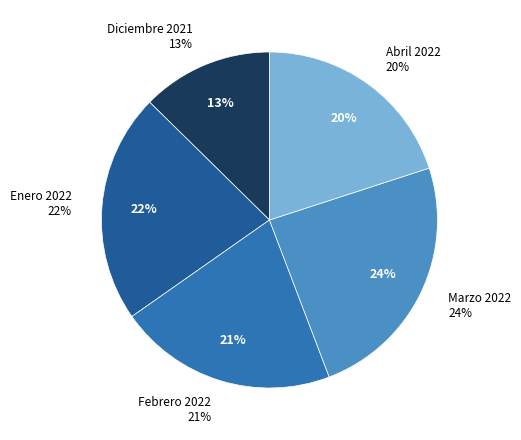

How many slices are in this pie chart?

5